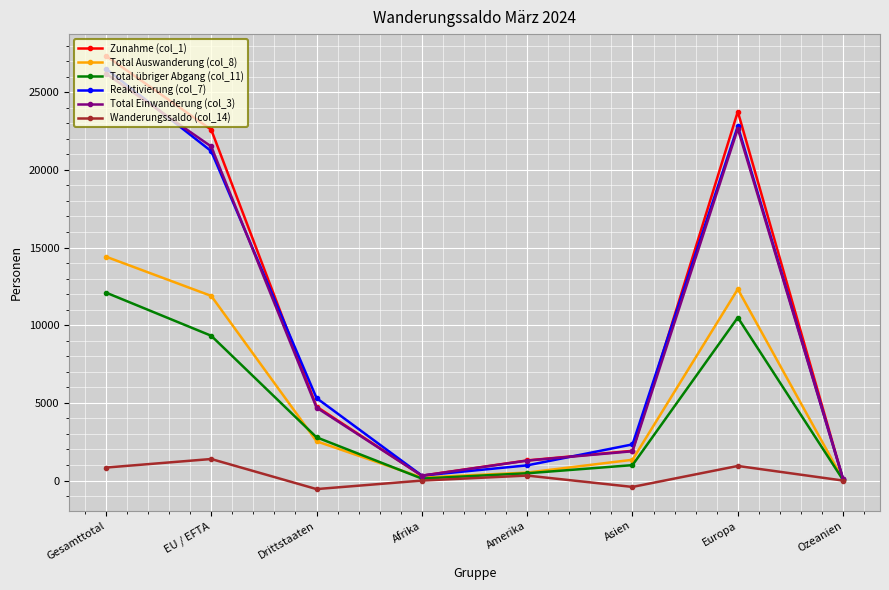

How many values in the Wanderungssaldo (col_14) series are below 318?

4